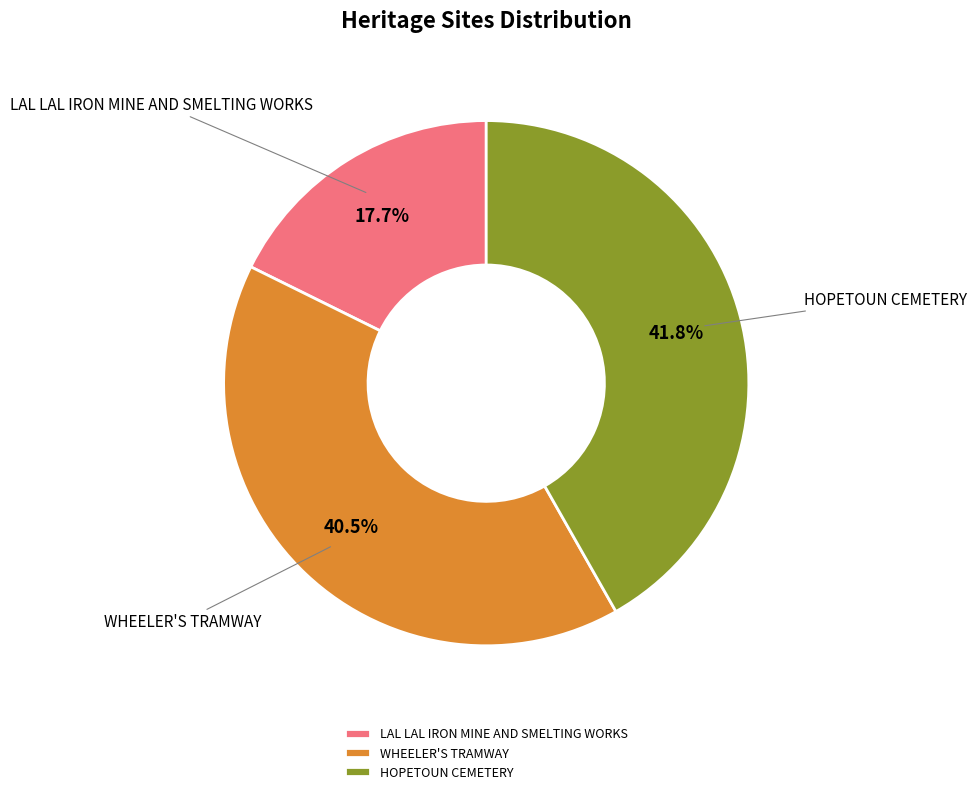

Rank the categories by value from highest to lowest.

HOPETOUN CEMETERY, WHEELER'S TRAMWAY, LAL LAL IRON MINE AND SMELTING WORKS